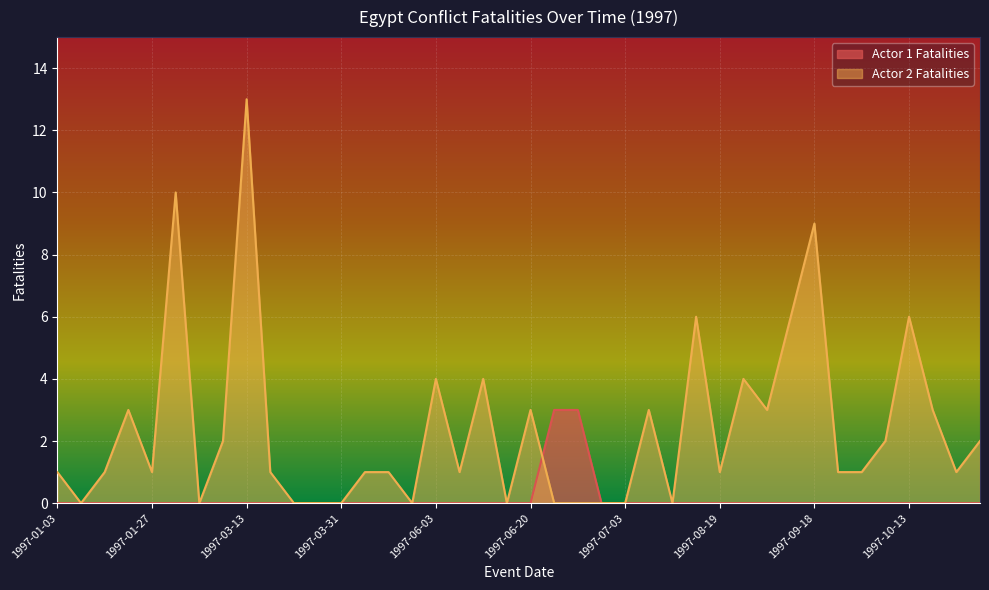

True or false: Actor 1 Fatalities has a value of -2 at 1997-01-06.

False